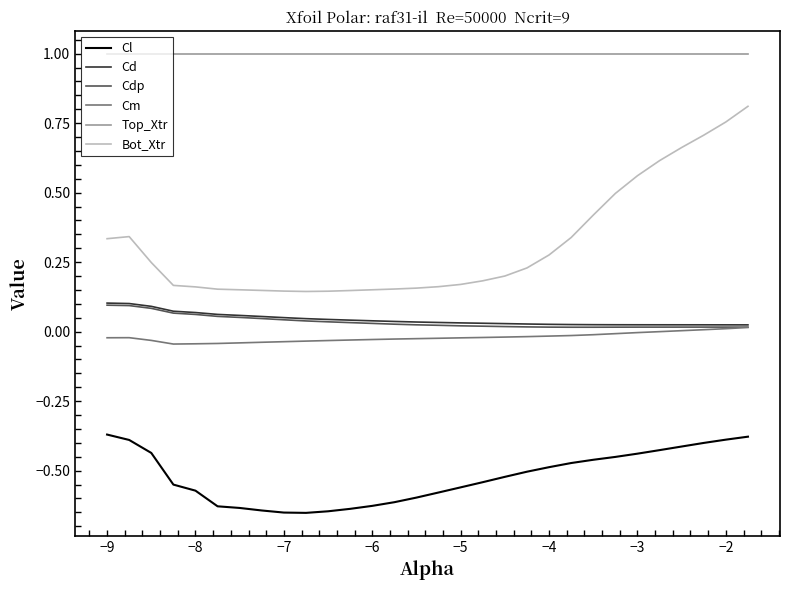

Which series has the largest range (max minus min)?

Bot_Xtr